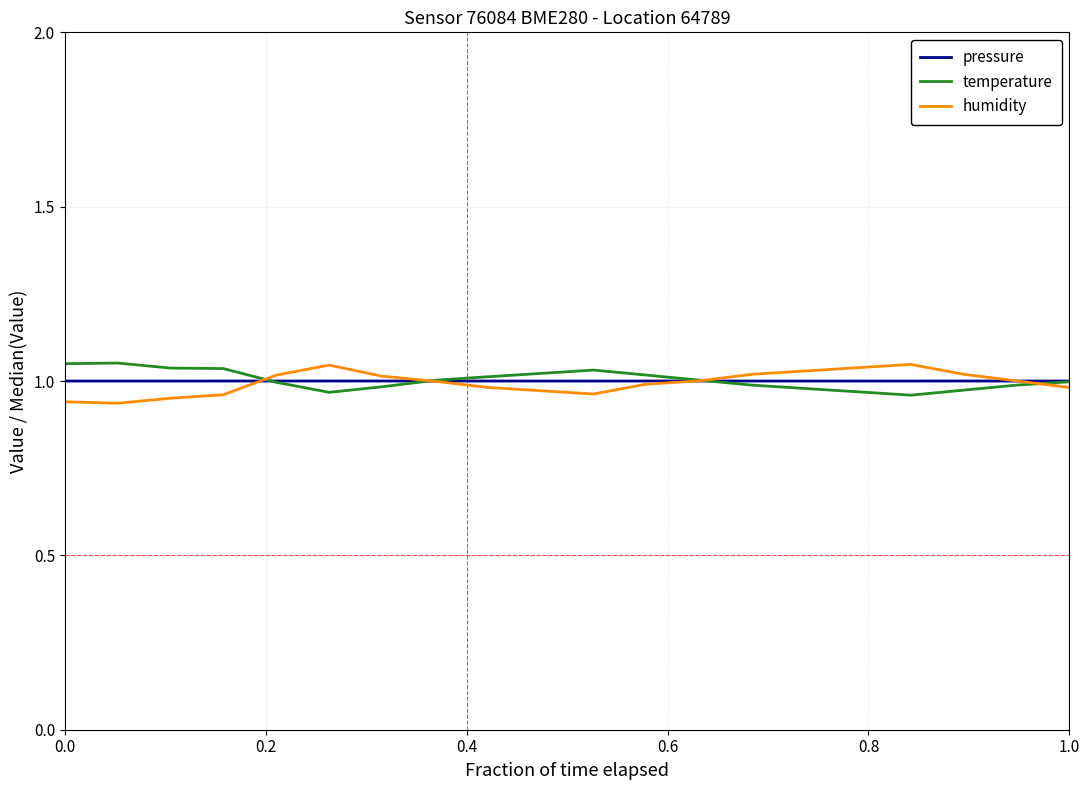

What are all the series names shown in the legend?

pressure, temperature, humidity